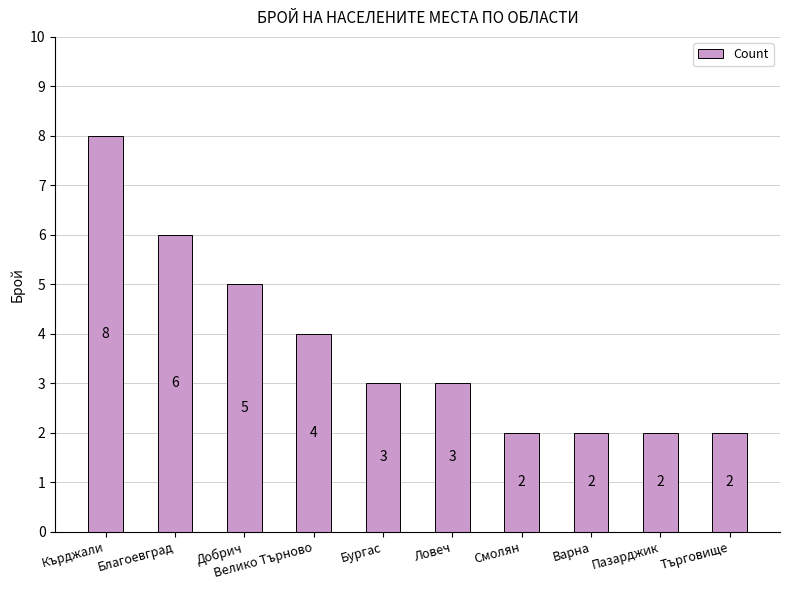

What position from the left is Ловеч?

6